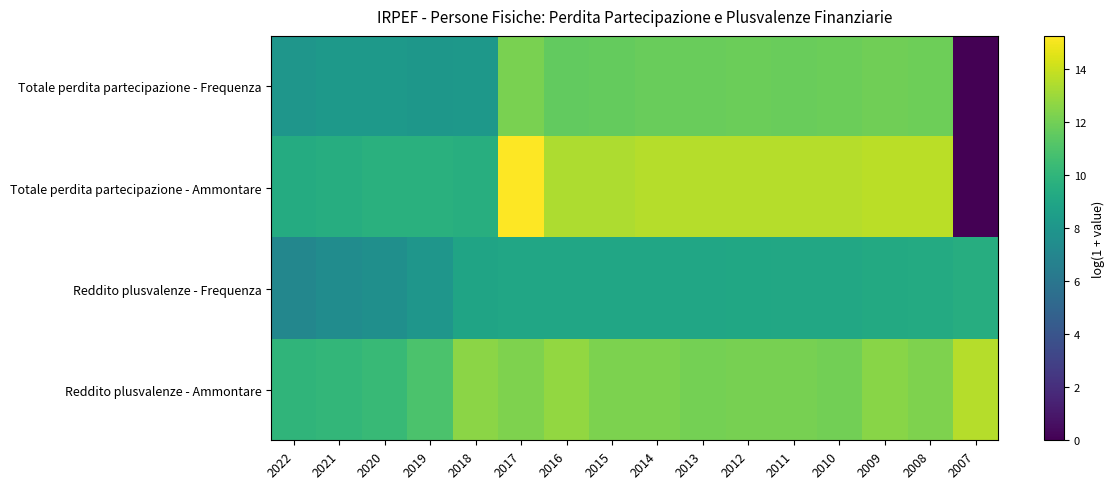

Which series has the largest range (max minus min)?

Totale perdita partecipazione - Ammontare